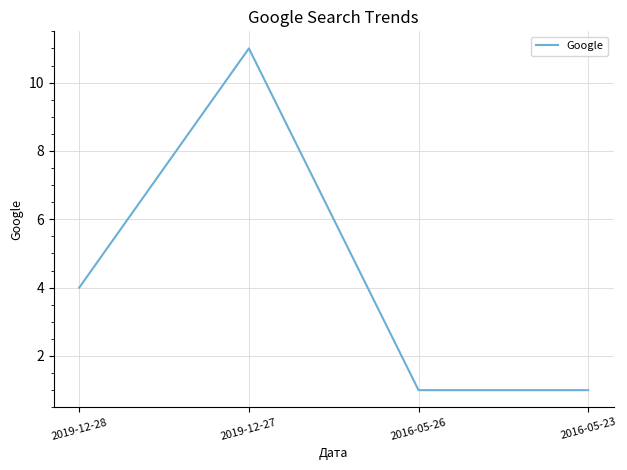

True or false: the data shows 0 at 2016-05-26.

False